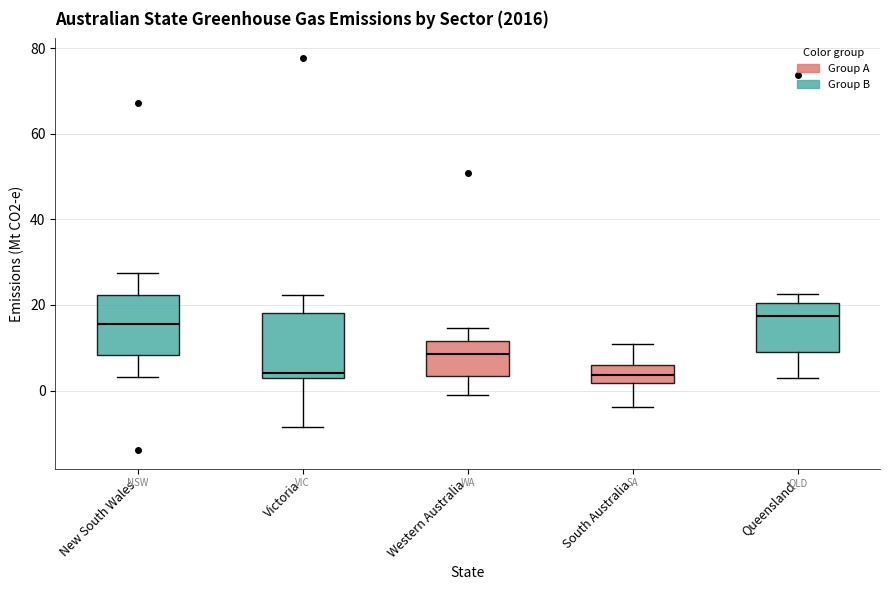

Reading left to right, read every box against the y-axis: the position of its median line, the range the box covers, and the ends of its whiskers. The values are not printed on the chart, so give them approximately, as read against the axis.

New South Wales: median 16, box 8 to 22, whiskers 4 to 28
Victoria: median 4, box 2 to 18, whiskers -8 to 22
Western Australia: median 8, box 4 to 12, whiskers -2 to 14
South Australia: median 4, box 2 to 6, whiskers -4 to 10
Queensland: median 18, box 10 to 20, whiskers 2 to 22